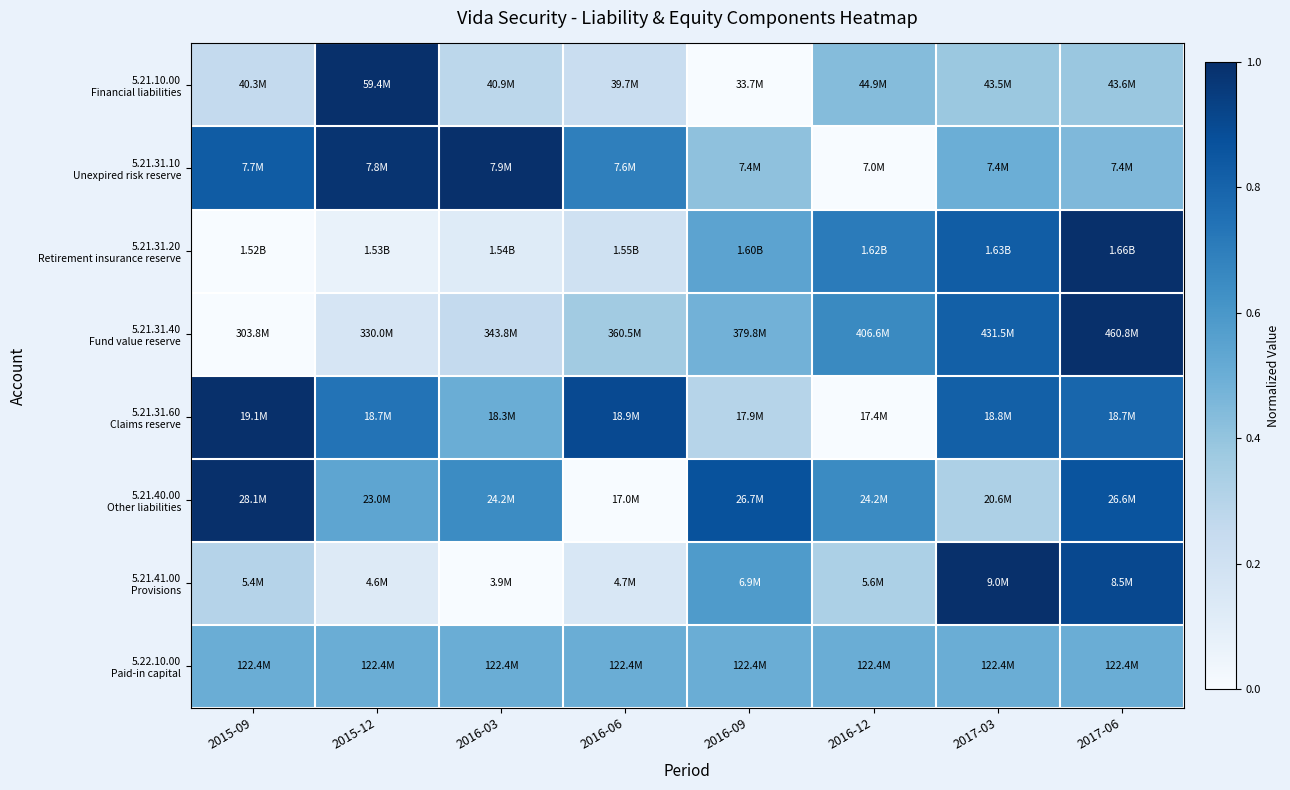

At how many categories does at least one series exceed 0?

8